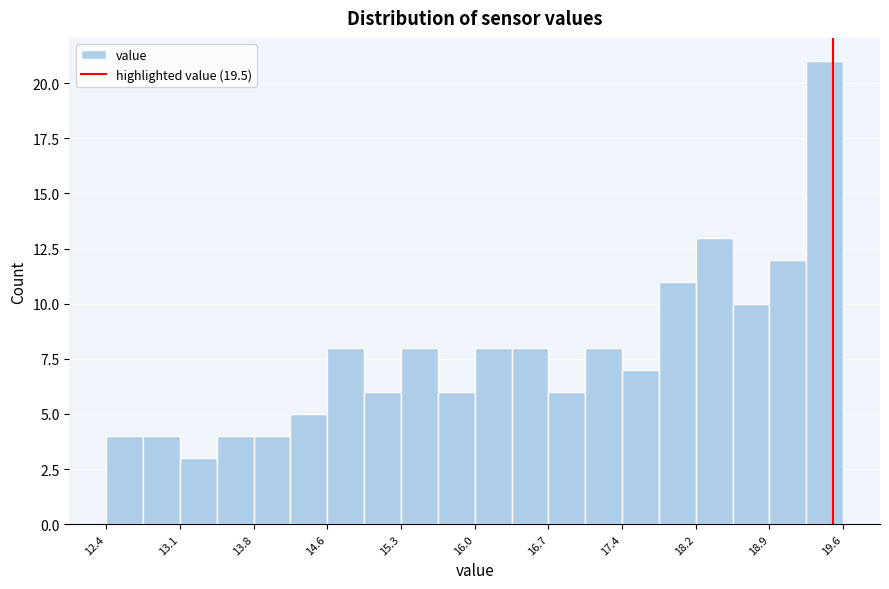

Around what value on the x-axis is the tallest bar? Give the approximate position of its centre, as read against the axis.

19.4